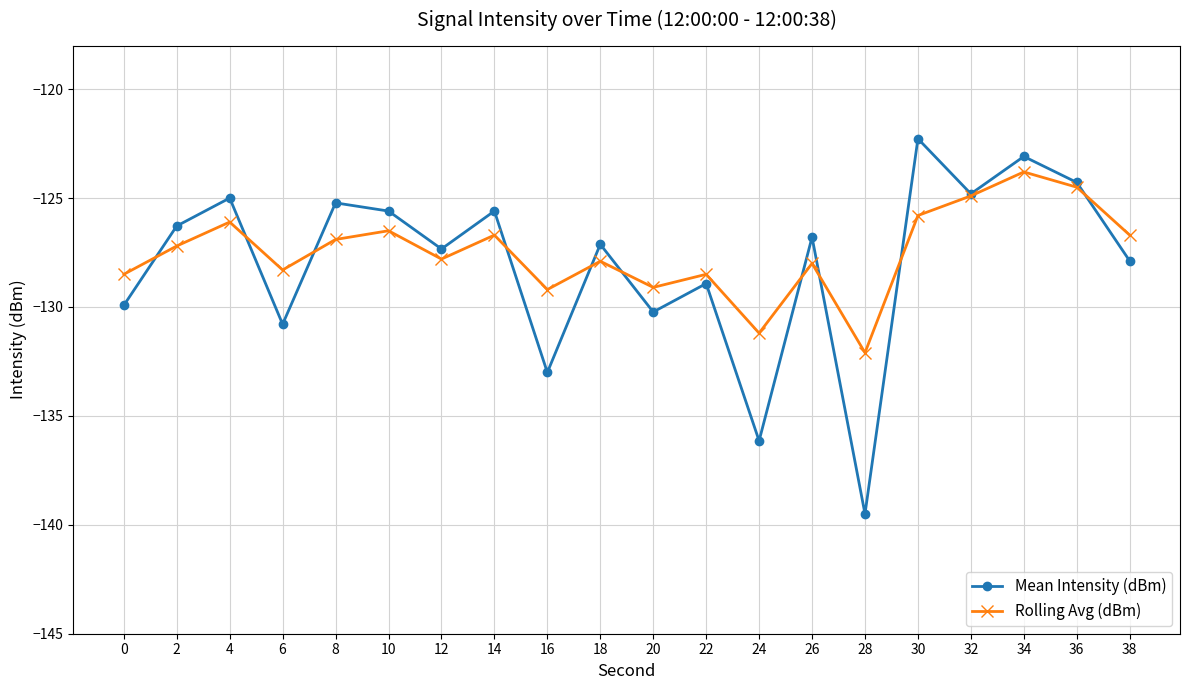

Between 2 and 4, which series saw the biggest shift?

Mean Intensity (dBm)